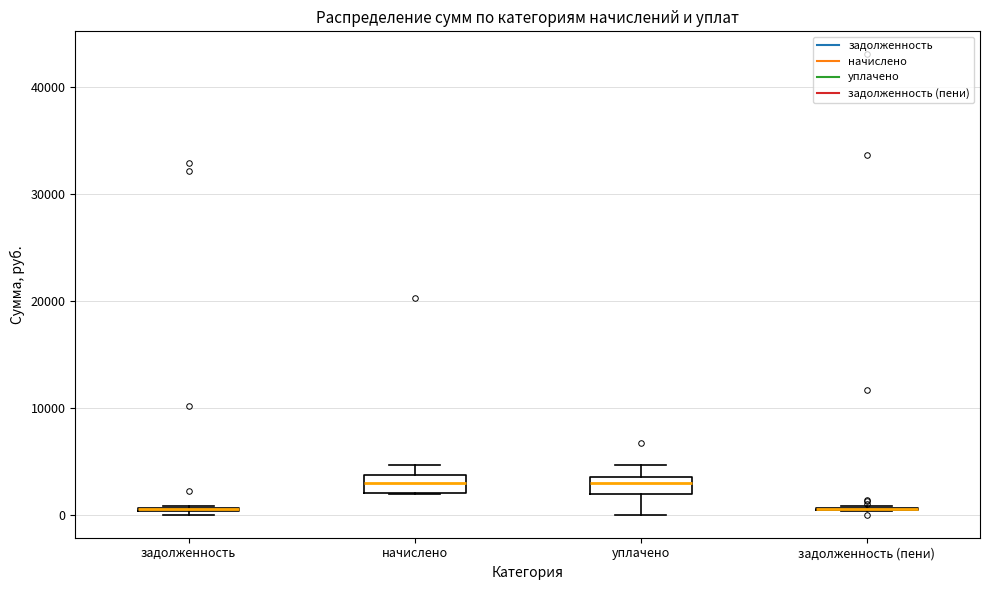

Where is the upper edge of the box for уплачено on the y-axis? The values are not printed on the chart, so give them approximately, as read against the axis.

4000